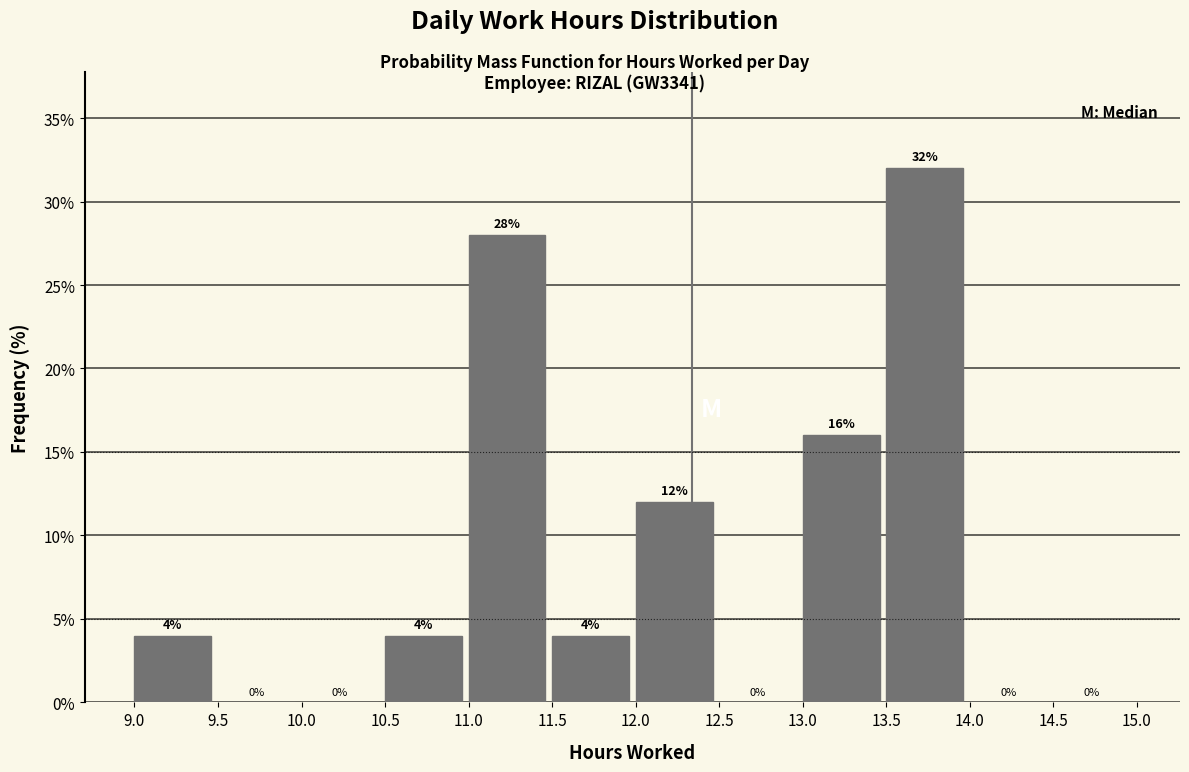

Which range on the x-axis has the tallest bar?

13.5 to 14.0